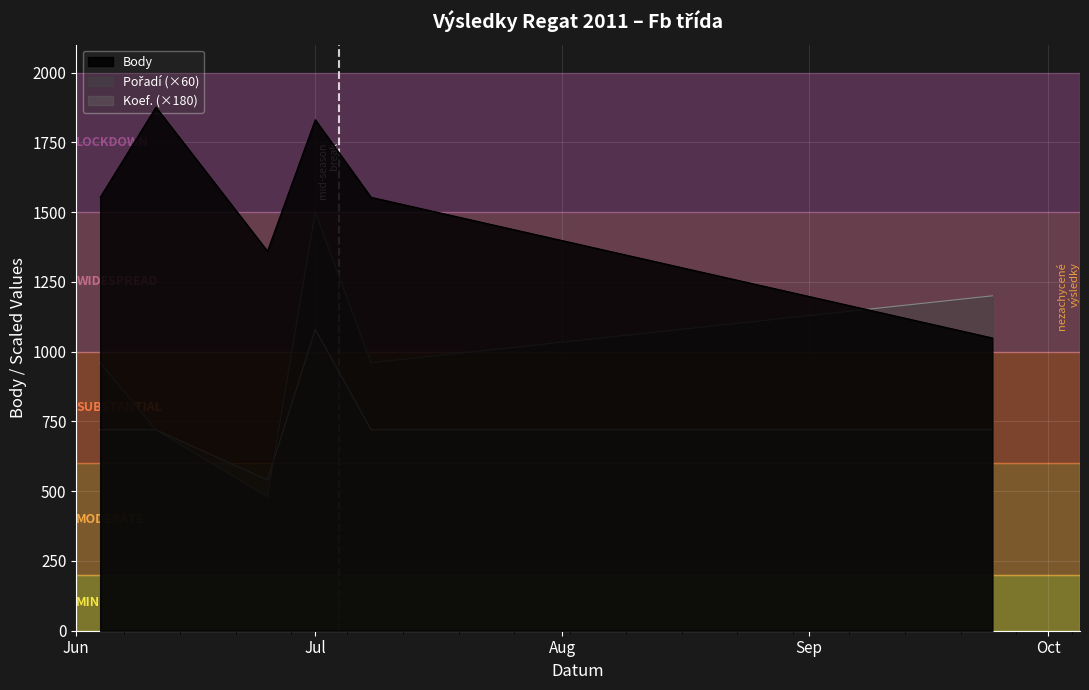

Which series has the largest total across all categories?

Body